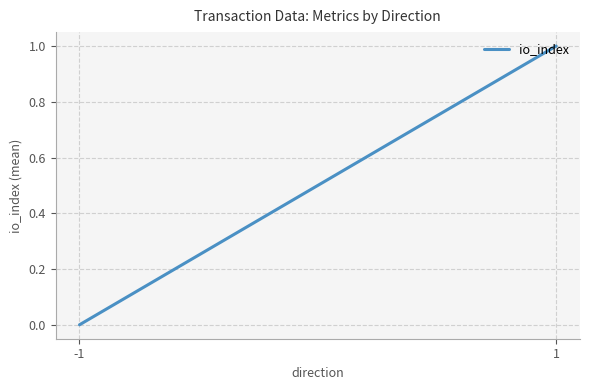

List the labels in order of value, smallest first.

-1, 1